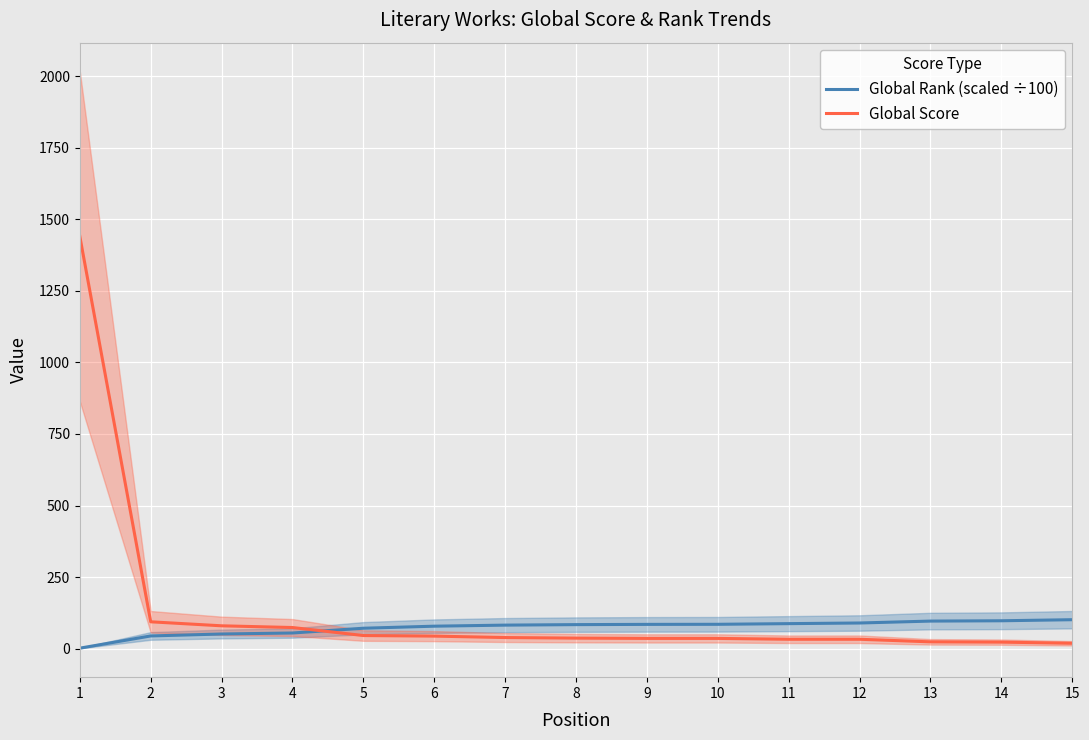

Which series changed the most between 7 and 10?

Global Score